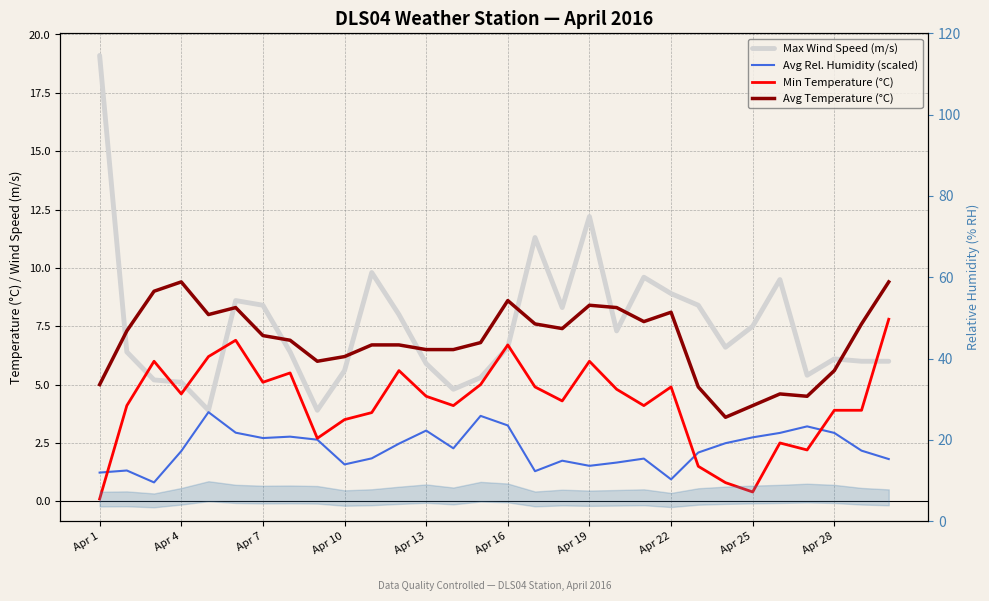

Which series has the largest total across all categories?

Max Wind Speed (m/s)